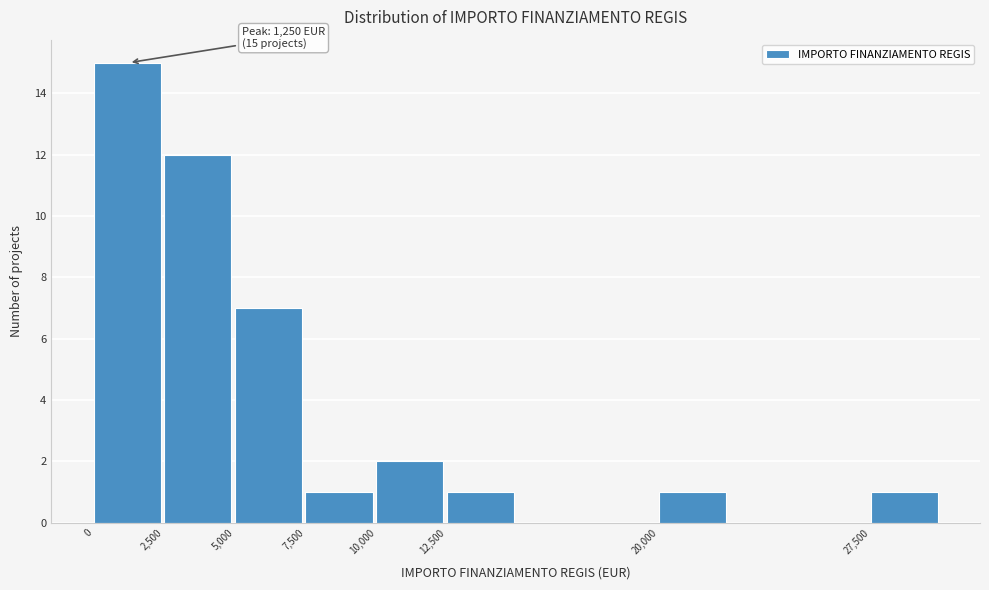

Over which range of the x-axis is the bar tallest?

0 to 2500